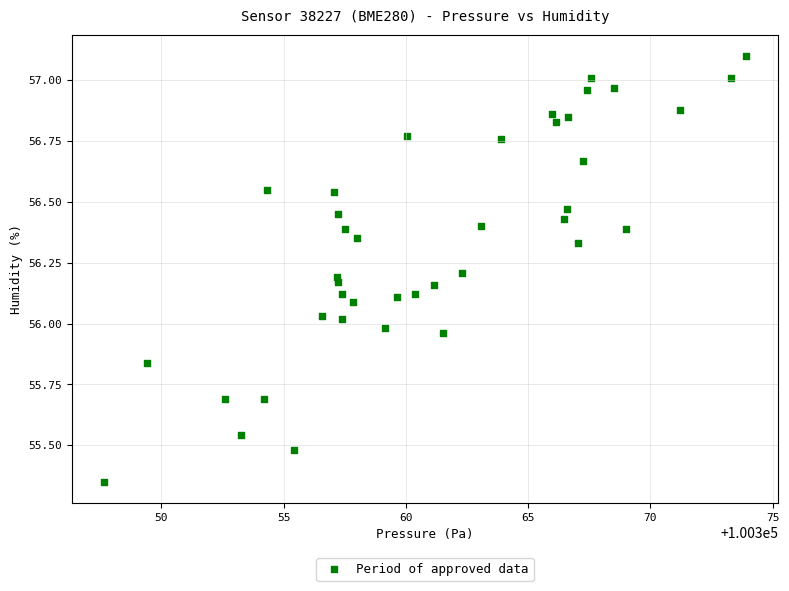

What is the range of X values (max minus min)?

26.2